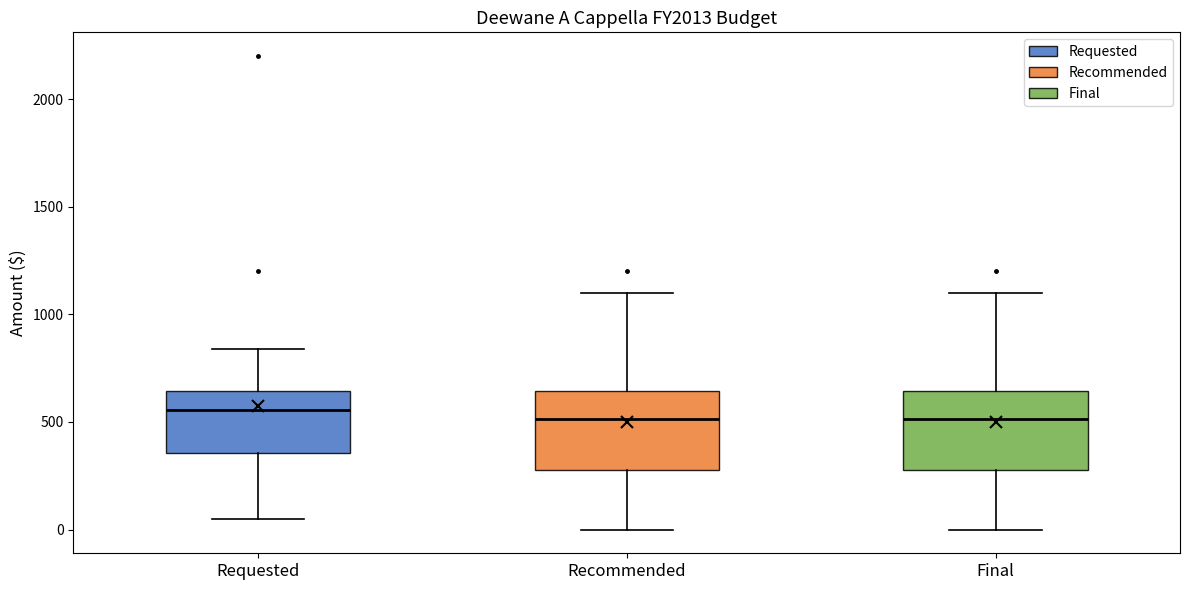

Reading left to right, transcribe this box plot: for each box, give where its median line is, the range the box spans, and where its two whiskers end, as read against the y-axis. The values are not printed on the chart, so give them approximately, as read against the axis.

Requested: median 550, box 350 to 650, whiskers 50 to 850
Recommended: median 500, box 300 to 650, whiskers 0 to 1100
Final: median 500, box 300 to 650, whiskers 0 to 1100